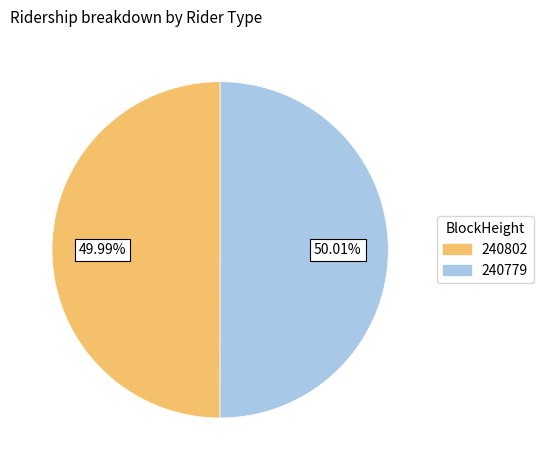

How many segments does this pie chart have?

2